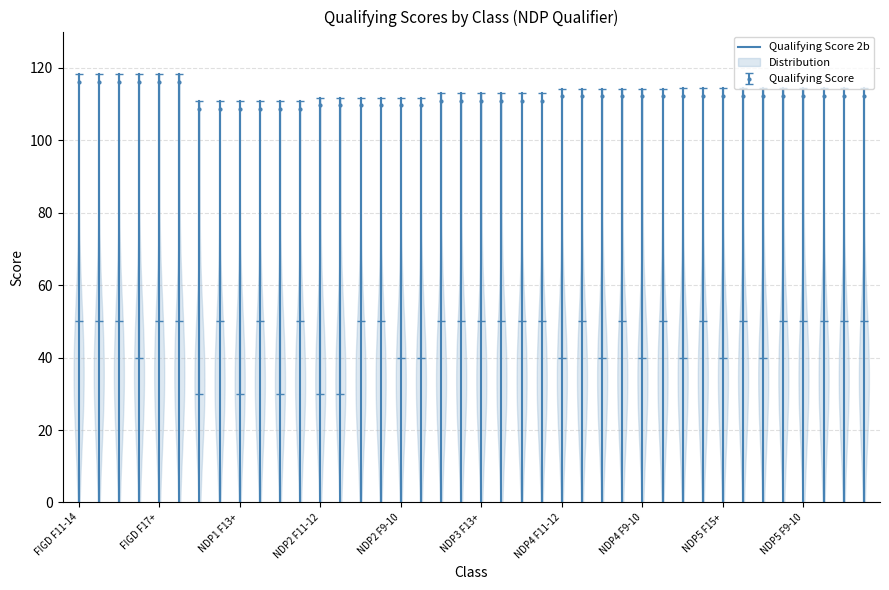

What is the value of the 2nd point from the left?

118.2